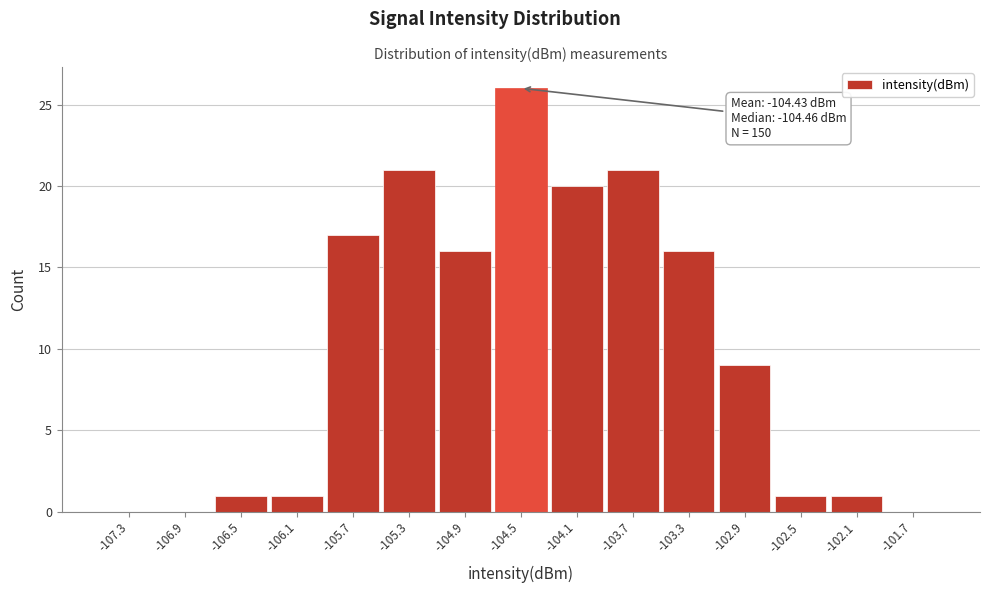

Which range on the x-axis has the tallest bar?

-104.7 to -104.3